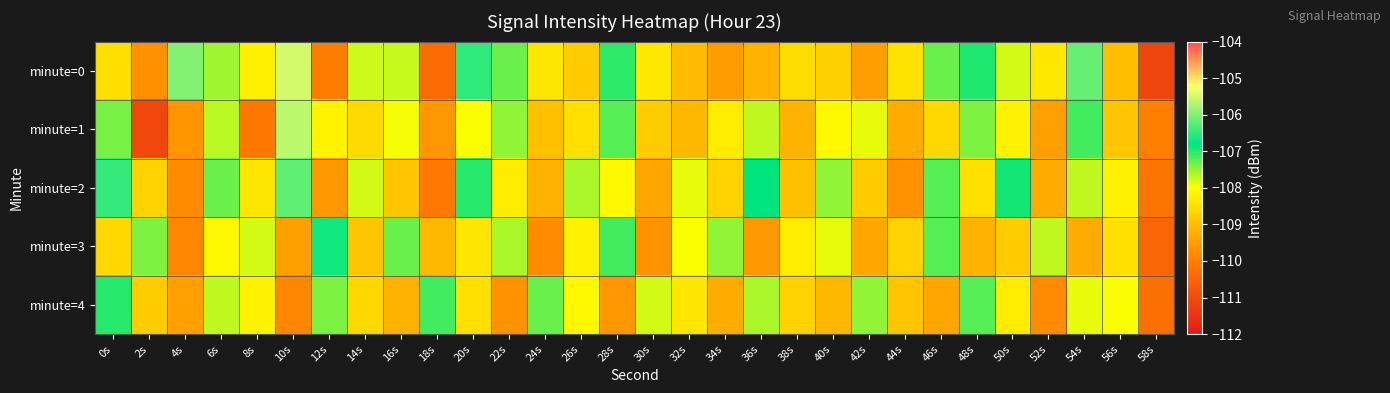

Reading left to right, transcribe all the data shown in this chart.

minute=0: 0s=-108.5	2s=-109.7	4s=-106.0	6s=-107.5	8s=-108.2	10s=-105.5	12s=-110.1	14s=-107.8	16s=-107.7	18s=-110.3	20s=-106.5	22s=-107.3	24s=-108.4	26s=-108.8	28s=-107.0	30s=-108.3	32s=-109.1	34s=-109.6	36s=-109.2	38s=-108.6	40s=-108.7	42s=-109.5	44s=-108.4	46s=-107.3	48s=-107.0	50s=-107.8	52s=-108.4	54s=-106.2	56s=-109.0	58s=-111.1
minute=1: 0s=-107.4	2s=-111.1	4s=-109.7	6s=-107.7	8s=-110.1	10s=-105.6	12s=-108.2	14s=-108.6	16s=-107.9	18s=-109.6	20s=-108.0	22s=-107.5	24s=-109.0	26s=-108.5	28s=-107.2	30s=-108.8	32s=-109.1	34s=-108.3	36s=-107.7	38s=-109.2	40s=-108.1	42s=-107.9	44s=-109.3	46s=-108.6	48s=-107.4	50s=-108.2	52s=-109.5	54s=-107.1	56s=-108.9	58s=-110.0
minute=2: 0s=-106.5	2s=-108.7	4s=-109.8	6s=-107.3	8s=-108.4	10s=-106.2	12s=-109.6	14s=-107.8	16s=-108.9	18s=-110.1	20s=-107.0	22s=-108.3	24s=-109.2	26s=-107.6	28s=-108.1	30s=-109.4	32s=-107.9	34s=-108.7	36s=-106.8	38s=-109.0	40s=-107.5	42s=-108.8	44s=-109.7	46s=-107.2	48s=-108.5	50s=-106.9	52s=-109.3	54s=-107.7	56s=-108.2	58s=-110.2
minute=3: 0s=-108.6	2s=-107.4	4s=-109.9	6s=-108.1	8s=-107.8	10s=-109.5	12s=-106.7	14s=-108.9	16s=-107.3	18s=-109.1	20s=-108.4	22s=-107.6	24s=-109.8	26s=-108.2	28s=-107.1	30s=-109.7	32s=-108.0	34s=-107.5	36s=-109.6	38s=-108.3	40s=-107.9	42s=-109.4	44s=-108.7	46s=-107.2	48s=-109.2	50s=-108.8	52s=-107.7	54s=-109.3	56s=-108.5	58s=-110.5
minute=4: 0s=-107.0	2s=-108.8	4s=-109.5	6s=-107.7	8s=-108.2	10s=-109.9	12s=-107.4	14s=-108.6	16s=-109.2	18s=-107.1	20s=-108.5	22s=-109.7	24s=-107.3	26s=-108.1	28s=-109.6	30s=-107.8	32s=-108.4	34s=-109.3	36s=-107.6	38s=-108.7	40s=-109.1	42s=-107.5	44s=-108.9	46s=-109.4	48s=-107.2	50s=-108.3	52s=-109.8	54s=-107.9	56s=-108.0	58s=-110.3